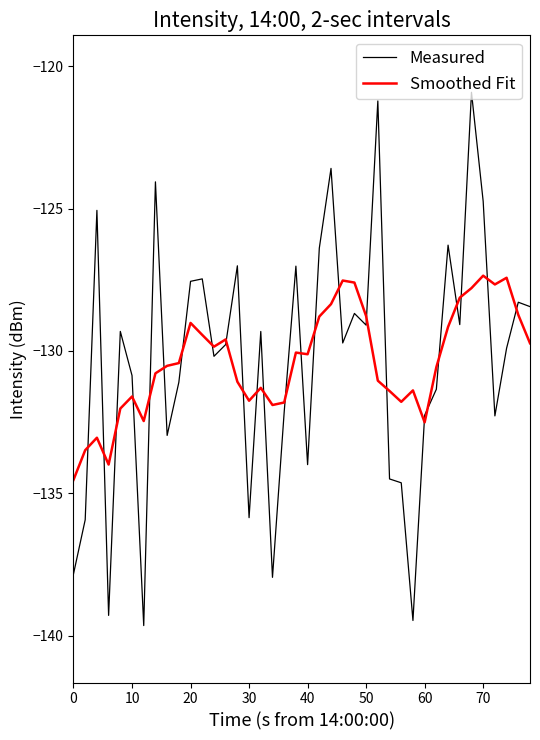

What is the minimum value for Smoothed Fit?

-134.5